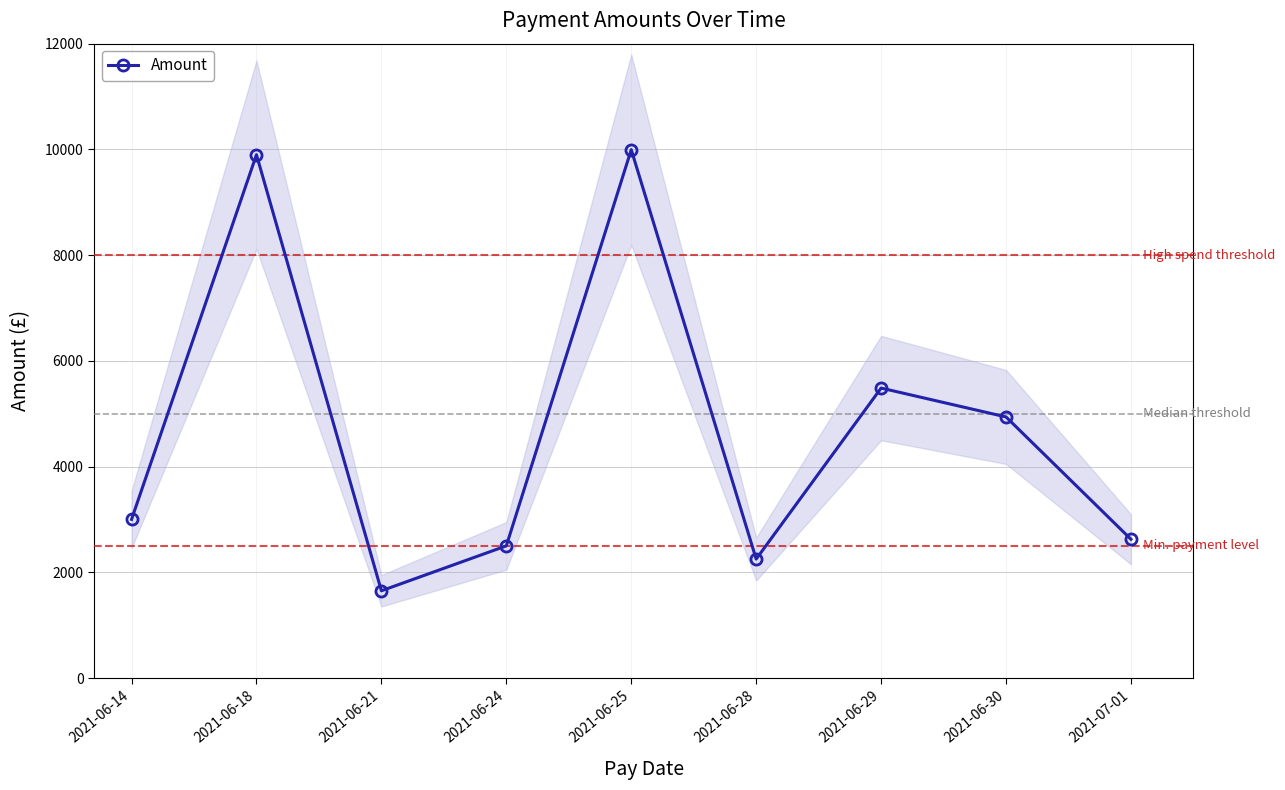

What is the label of the 6th point from the left?

2021-06-28